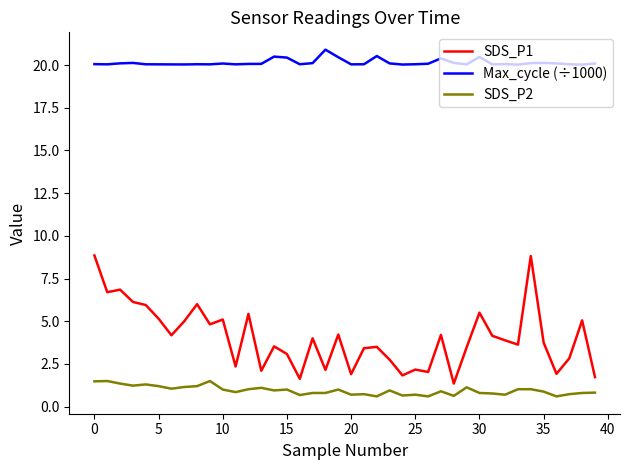

Which series has the widest spread of values?

SDS_P1